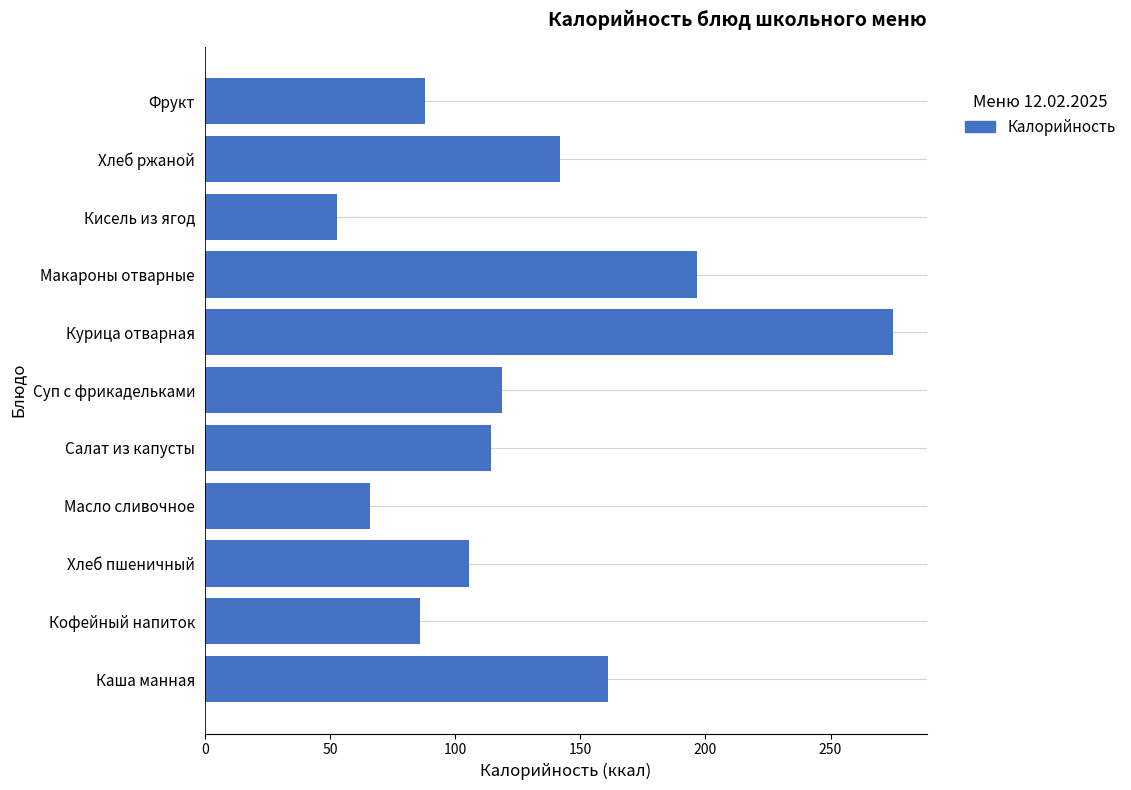

Reading bottom to top, extract all data points from this chart.

161.0	86.0	105.5	66.1	114.3	118.8	274.9	196.8	52.9	142.0	88.0